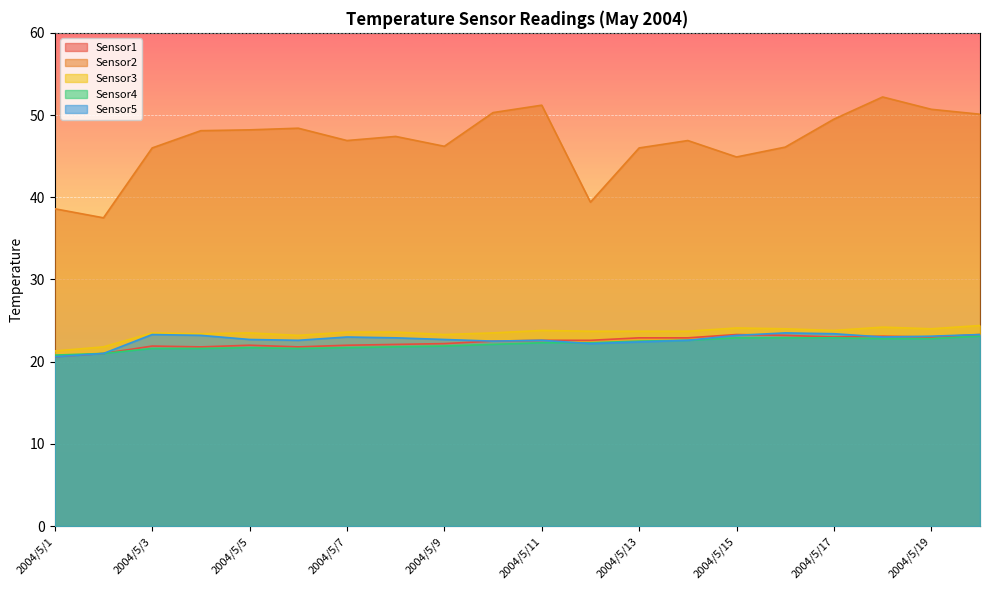

What is the lowest value of the Sensor4 series?

20.8